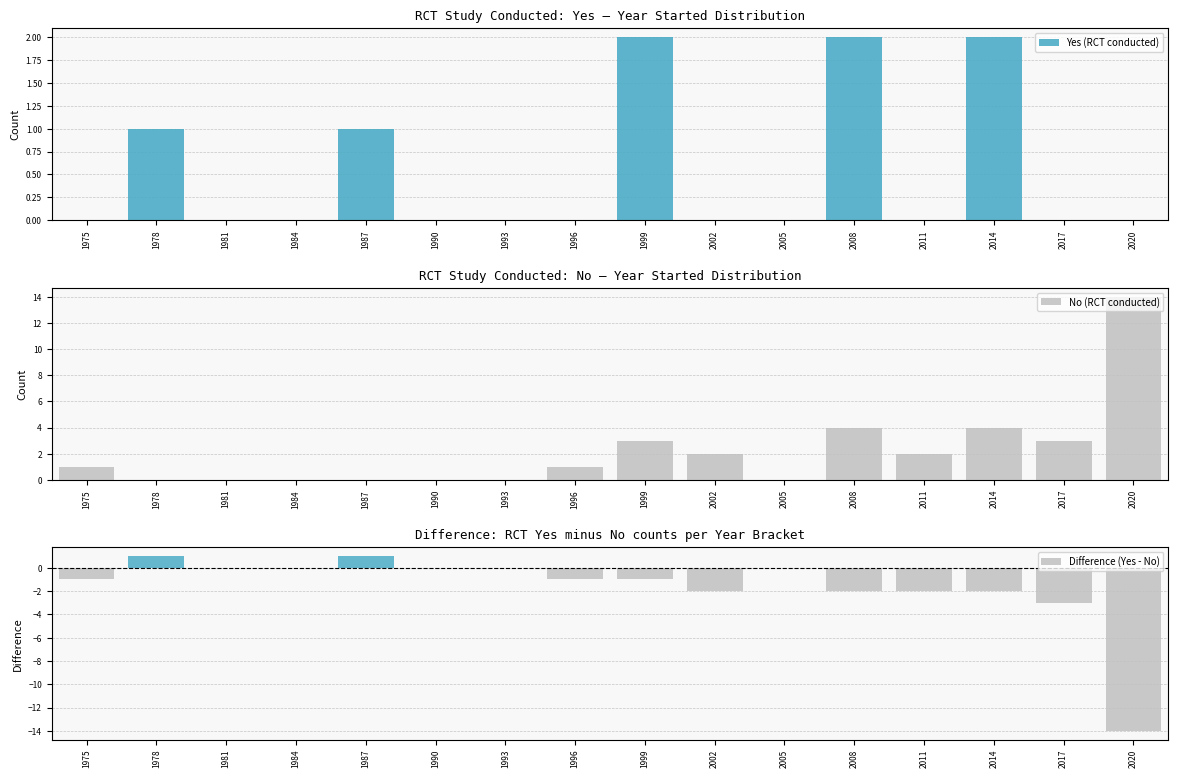

Reading left to right, list all the values displayed in this chart.

Yes (RCT conducted): 1975=0	1978=1	1981=0	1984=0	1987=1	1990=0	1993=0	1996=0	1999=2	2002=0	2005=0	2008=2	2011=0	2014=2	2017=0	2020=0
No (RCT conducted): 1975=1	1978=0	1981=0	1984=0	1987=0	1990=0	1993=0	1996=1	1999=3	2002=2	2005=0	2008=4	2011=2	2014=4	2017=3	2020=14
Difference (Yes - No): 1975=-1	1978=1	1981=0	1984=0	1987=1	1990=0	1993=0	1996=-1	1999=-1	2002=-2	2005=0	2008=-2	2011=-2	2014=-2	2017=-3	2020=-14